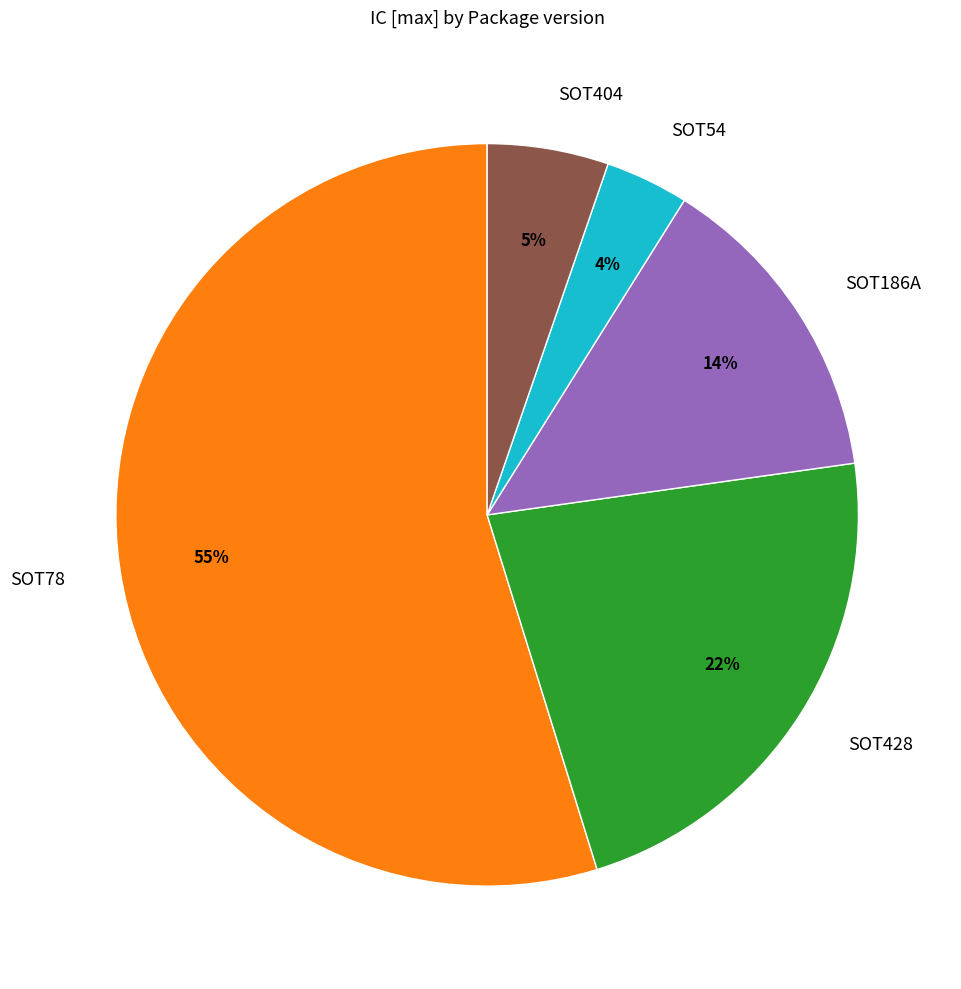

Is it true that SOT428 is 33% of the pie?

False